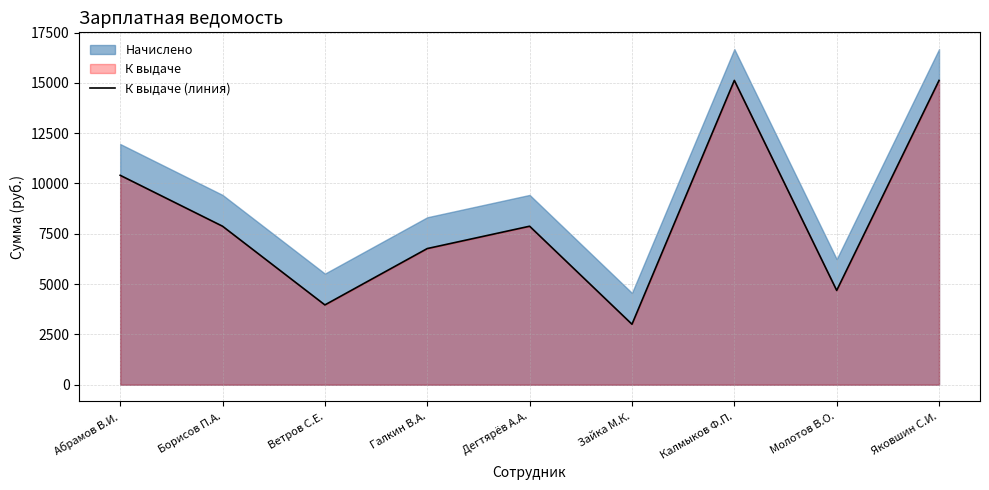

True or false: the data has more than 0 interior local peaks.

True